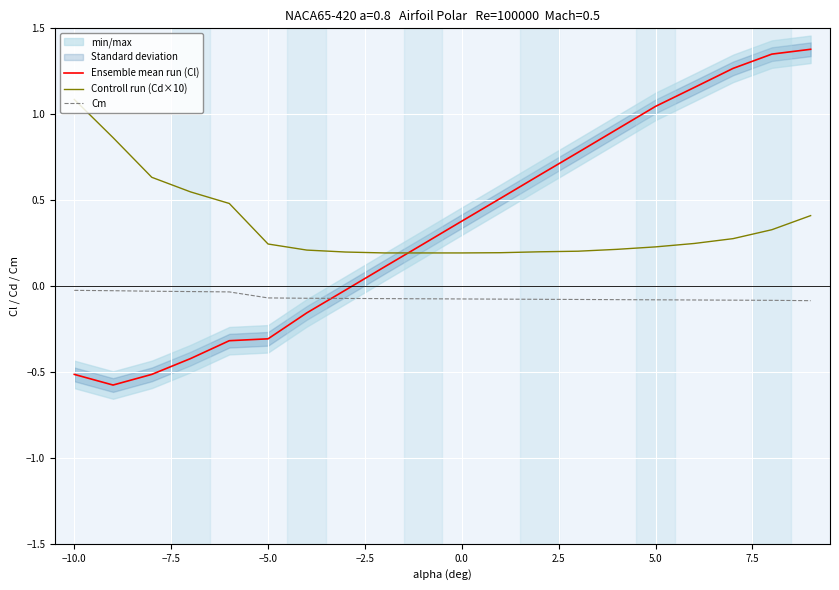

What is the highest value of the Controll run (Cd×10) series?

1.1